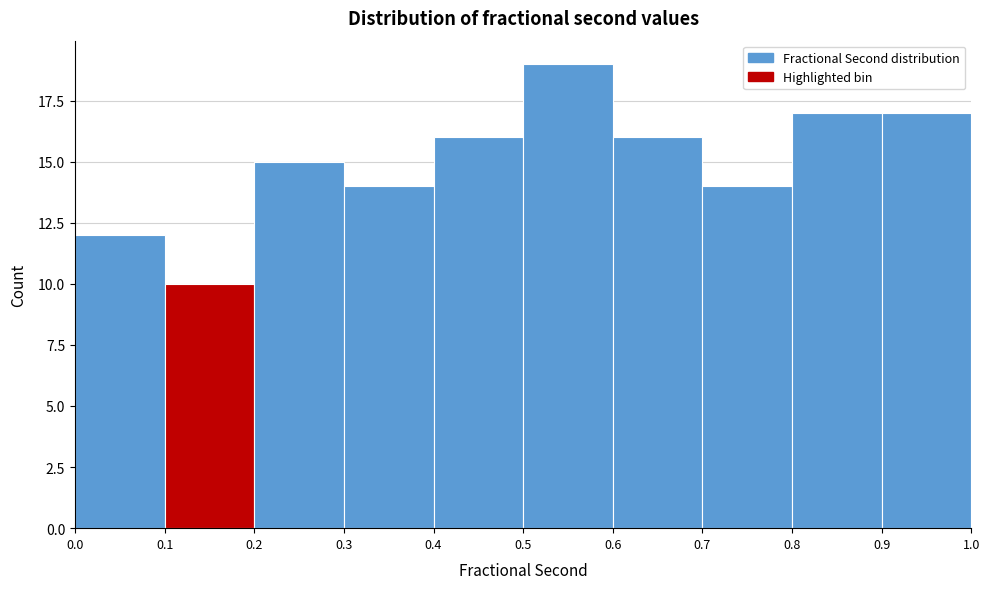

Reading left to right, transcribe this chart: for each bar, give the range it covers on the x-axis and its height. The values are not printed on the chart, so give them approximately, as read against the axis.

0.0 to 0.1: 12
0.1 to 0.2: 10
0.2 to 0.3: 15
0.3 to 0.4: 14
0.4 to 0.5: 16
0.5 to 0.6: 19
0.6 to 0.7: 16
0.7 to 0.8: 14
0.8 to 0.9: 17
0.9 to 1.0: 17